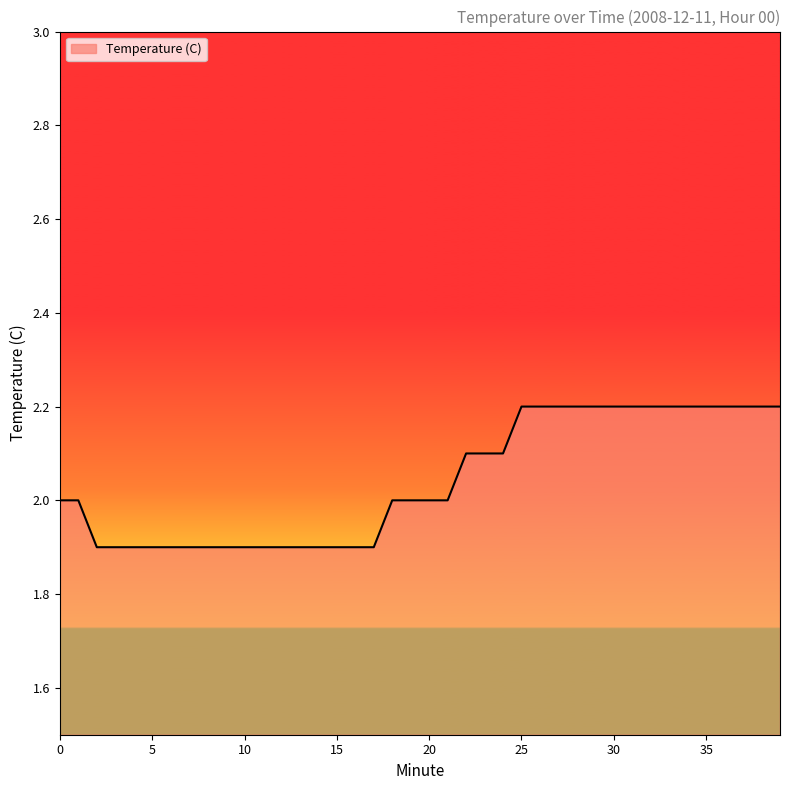

What is the difference between the maximum and minimum values?

0.3